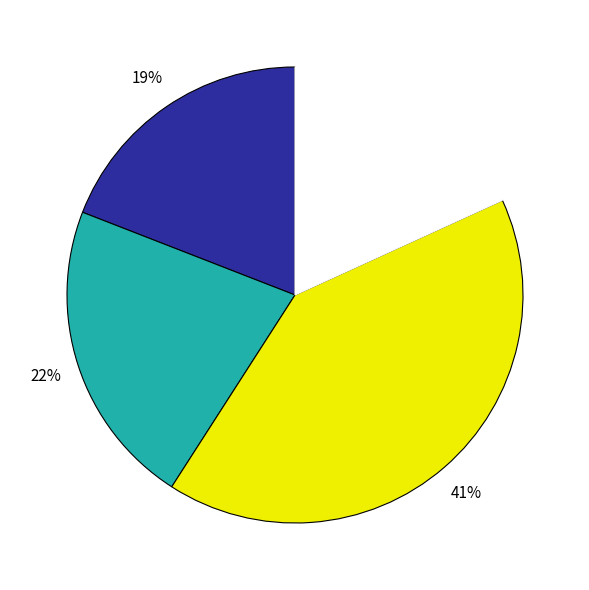

Is there any slice that represents more than half of the pie?

No